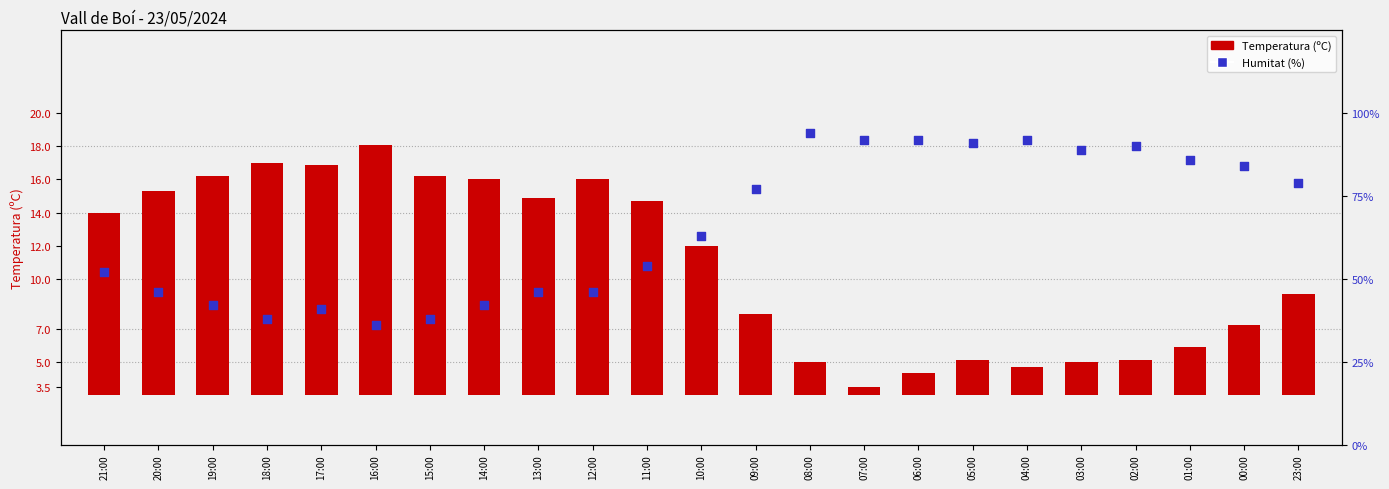

Which series has the largest Y range (max minus min)?

Humitat (%)